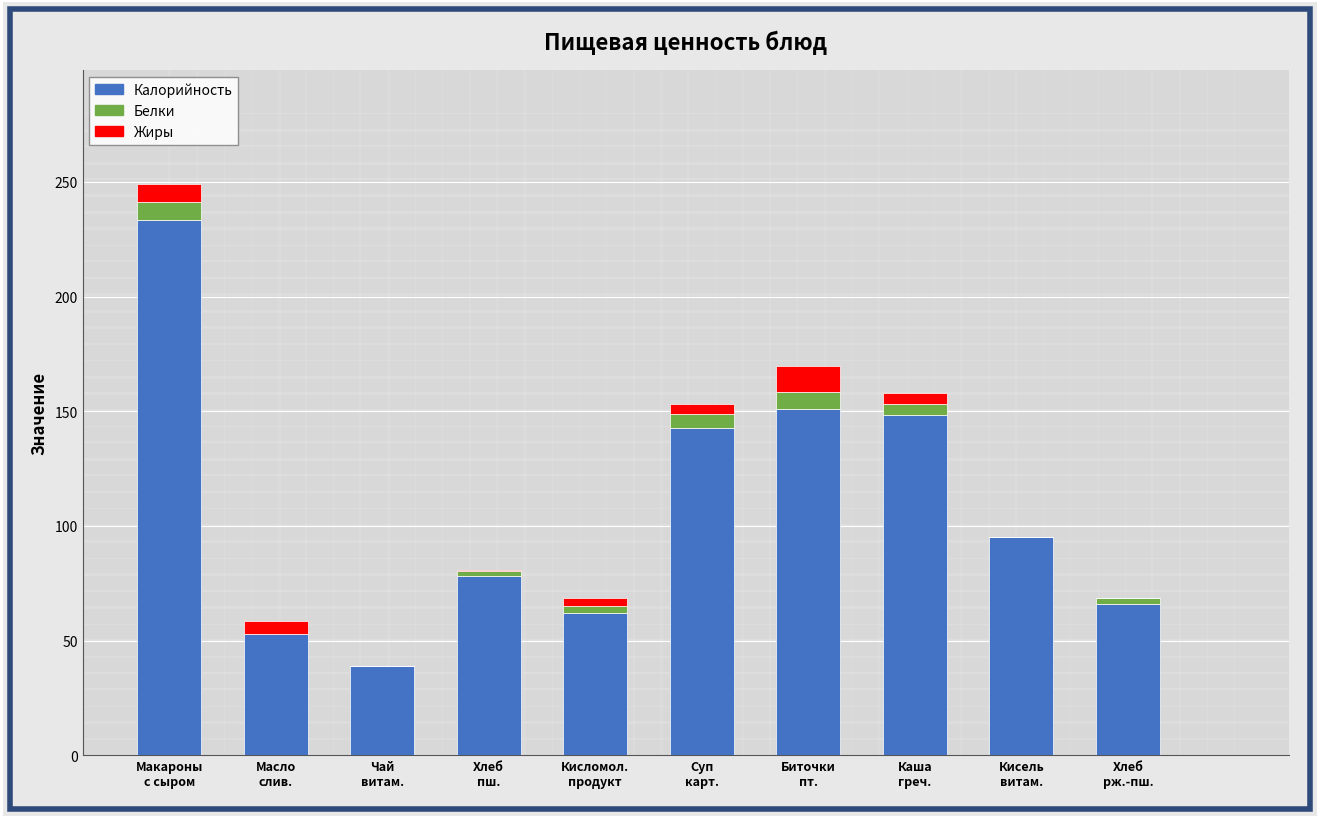

What is the value of the Калорийность bar at the 8th from the left?

148.6